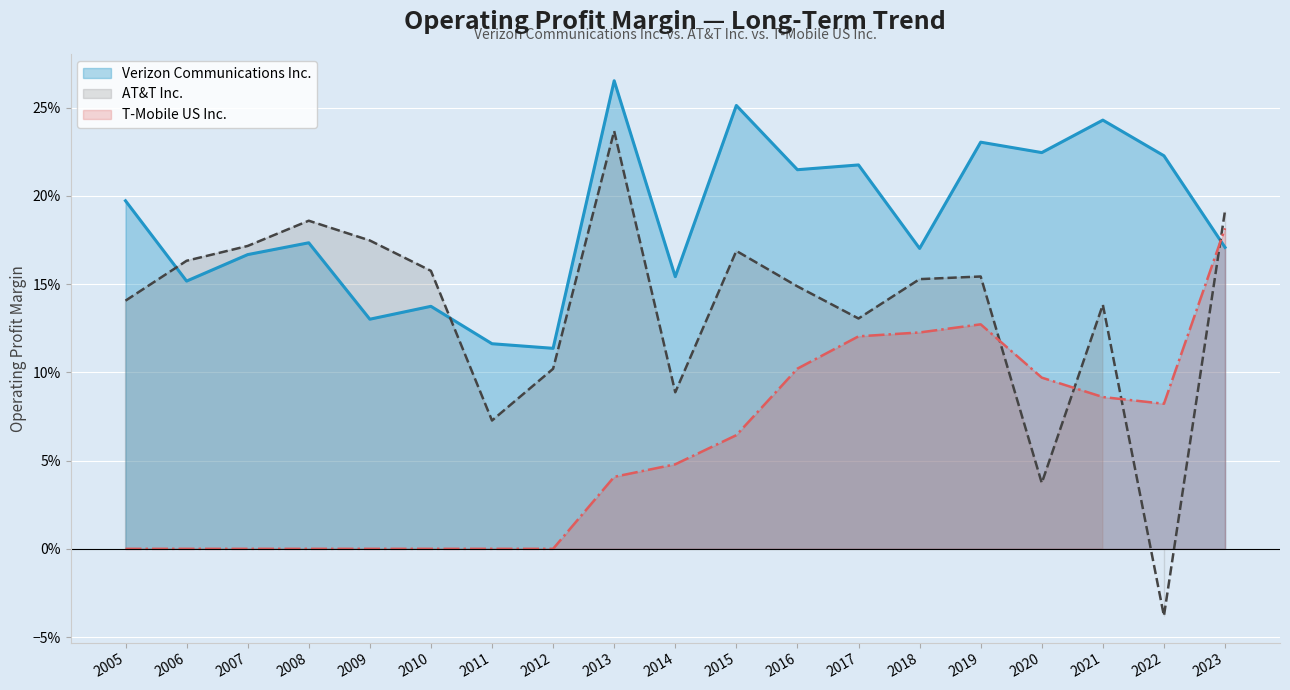

Where is the first local maximum for AT&T Inc.?

2008